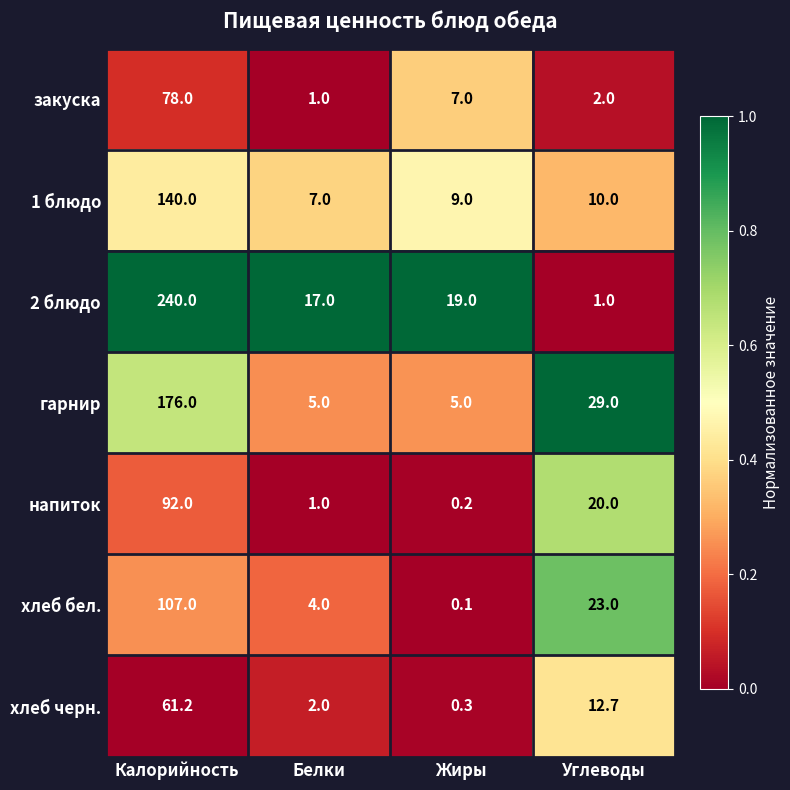

Which series has the widest spread of values?

2 блюдо